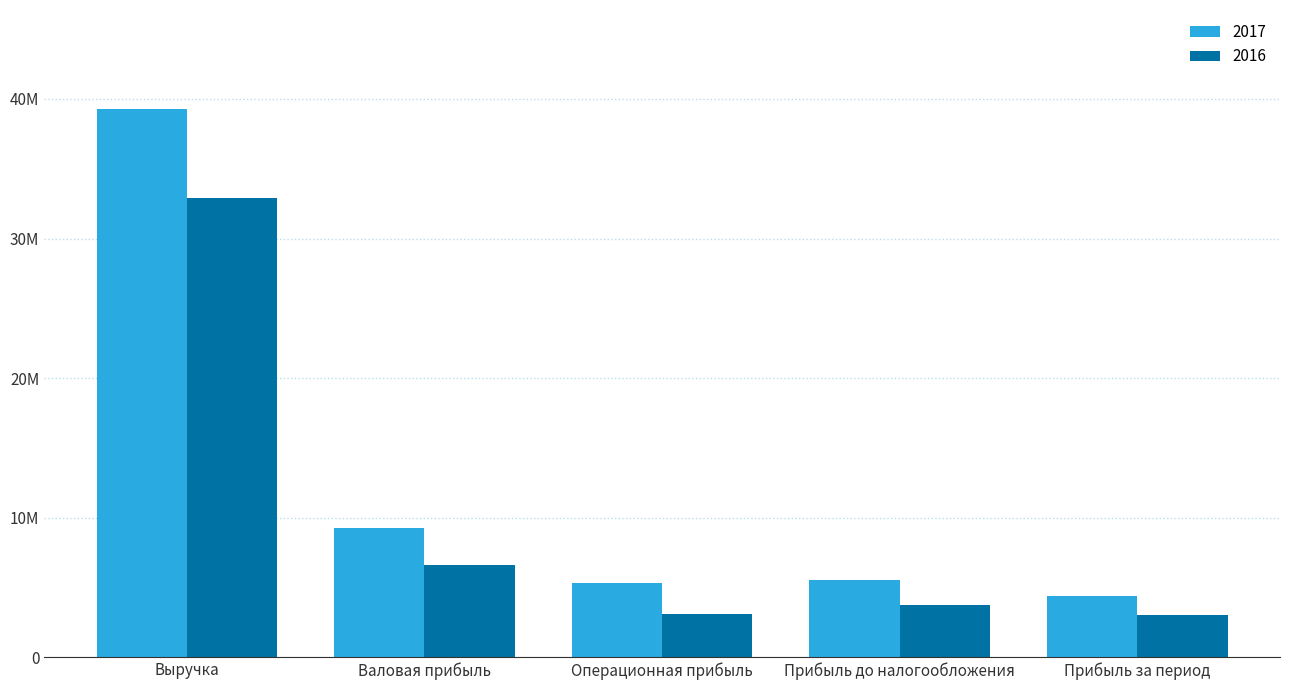

Reading left to right, what are all the values shown in this chart?

2017: 39299502	9243776	5316021	5522852	4388154
2016: 32935887	6601531	3125792	3752529	3020152